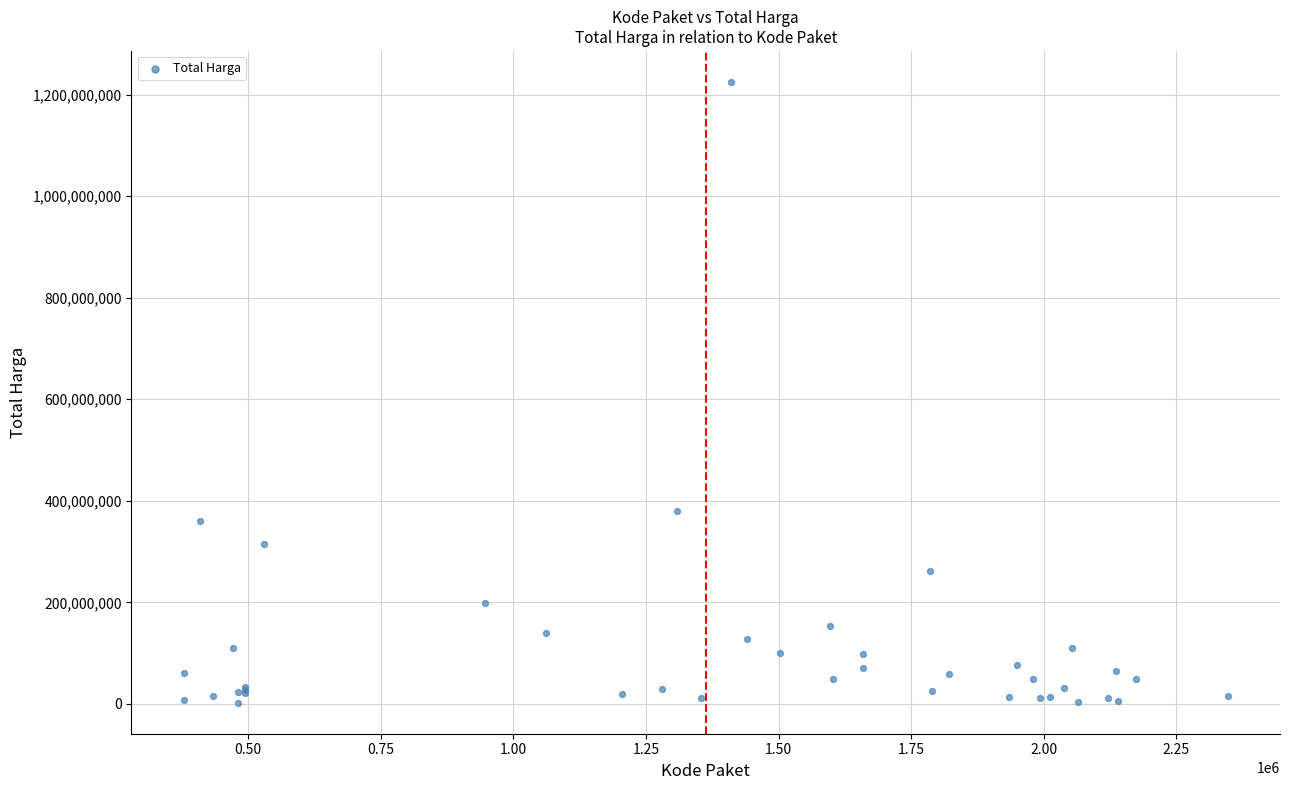

What Y value in the scatter plot is closest to 613538875?

379075000